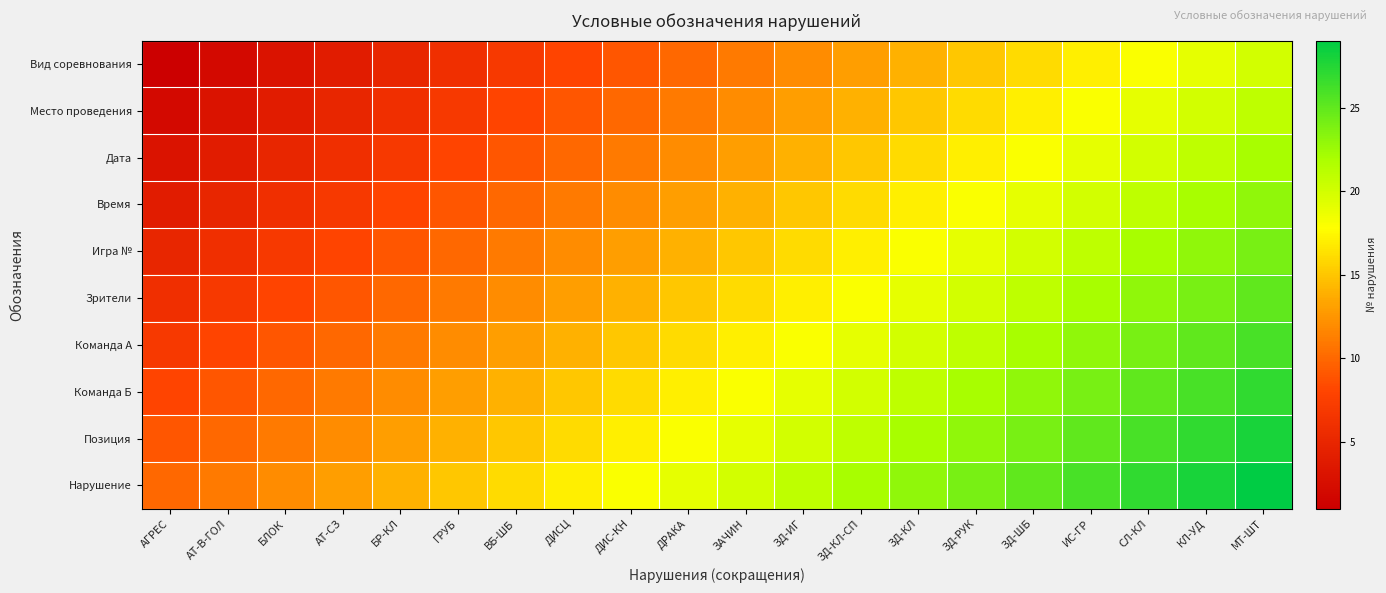

Reading left to right, extract all data points from this chart.

Вид соревнования: АГРЕС=1	АТ-В-ГОЛ=2	БЛОК=3	АТ-СЗ=4	БР-КЛ=5	ГРУБ=6	ВБ-ШБ=7	ДИСЦ=8	ДИС-КН=9	ДРАКА=10	ЗАЧИН=11	ЗД-ИГ=12	ЗД-КЛ-СП=13	ЗД-КЛ=14	ЗД-РУК=15	ЗД-ШБ=16	ИС-ГР=17	СЛ-КЛ=18	КЛ-УД=19	МТ-ШТ=20
Место проведения: АГРЕС=2	АТ-В-ГОЛ=3	БЛОК=4	АТ-СЗ=5	БР-КЛ=6	ГРУБ=7	ВБ-ШБ=8	ДИСЦ=9	ДИС-КН=10	ДРАКА=11	ЗАЧИН=12	ЗД-ИГ=13	ЗД-КЛ-СП=14	ЗД-КЛ=15	ЗД-РУК=16	ЗД-ШБ=17	ИС-ГР=18	СЛ-КЛ=19	КЛ-УД=20	МТ-ШТ=21
Дата: АГРЕС=3	АТ-В-ГОЛ=4	БЛОК=5	АТ-СЗ=6	БР-КЛ=7	ГРУБ=8	ВБ-ШБ=9	ДИСЦ=10	ДИС-КН=11	ДРАКА=12	ЗАЧИН=13	ЗД-ИГ=14	ЗД-КЛ-СП=15	ЗД-КЛ=16	ЗД-РУК=17	ЗД-ШБ=18	ИС-ГР=19	СЛ-КЛ=20	КЛ-УД=21	МТ-ШТ=22
Время: АГРЕС=4	АТ-В-ГОЛ=5	БЛОК=6	АТ-СЗ=7	БР-КЛ=8	ГРУБ=9	ВБ-ШБ=10	ДИСЦ=11	ДИС-КН=12	ДРАКА=13	ЗАЧИН=14	ЗД-ИГ=15	ЗД-КЛ-СП=16	ЗД-КЛ=17	ЗД-РУК=18	ЗД-ШБ=19	ИС-ГР=20	СЛ-КЛ=21	КЛ-УД=22	МТ-ШТ=23
Игра №: АГРЕС=5	АТ-В-ГОЛ=6	БЛОК=7	АТ-СЗ=8	БР-КЛ=9	ГРУБ=10	ВБ-ШБ=11	ДИСЦ=12	ДИС-КН=13	ДРАКА=14	ЗАЧИН=15	ЗД-ИГ=16	ЗД-КЛ-СП=17	ЗД-КЛ=18	ЗД-РУК=19	ЗД-ШБ=20	ИС-ГР=21	СЛ-КЛ=22	КЛ-УД=23	МТ-ШТ=24
Зрители: АГРЕС=6	АТ-В-ГОЛ=7	БЛОК=8	АТ-СЗ=9	БР-КЛ=10	ГРУБ=11	ВБ-ШБ=12	ДИСЦ=13	ДИС-КН=14	ДРАКА=15	ЗАЧИН=16	ЗД-ИГ=17	ЗД-КЛ-СП=18	ЗД-КЛ=19	ЗД-РУК=20	ЗД-ШБ=21	ИС-ГР=22	СЛ-КЛ=23	КЛ-УД=24	МТ-ШТ=25
Команда А: АГРЕС=7	АТ-В-ГОЛ=8	БЛОК=9	АТ-СЗ=10	БР-КЛ=11	ГРУБ=12	ВБ-ШБ=13	ДИСЦ=14	ДИС-КН=15	ДРАКА=16	ЗАЧИН=17	ЗД-ИГ=18	ЗД-КЛ-СП=19	ЗД-КЛ=20	ЗД-РУК=21	ЗД-ШБ=22	ИС-ГР=23	СЛ-КЛ=24	КЛ-УД=25	МТ-ШТ=26
Команда Б: АГРЕС=8	АТ-В-ГОЛ=9	БЛОК=10	АТ-СЗ=11	БР-КЛ=12	ГРУБ=13	ВБ-ШБ=14	ДИСЦ=15	ДИС-КН=16	ДРАКА=17	ЗАЧИН=18	ЗД-ИГ=19	ЗД-КЛ-СП=20	ЗД-КЛ=21	ЗД-РУК=22	ЗД-ШБ=23	ИС-ГР=24	СЛ-КЛ=25	КЛ-УД=26	МТ-ШТ=27
Позиция: АГРЕС=9	АТ-В-ГОЛ=10	БЛОК=11	АТ-СЗ=12	БР-КЛ=13	ГРУБ=14	ВБ-ШБ=15	ДИСЦ=16	ДИС-КН=17	ДРАКА=18	ЗАЧИН=19	ЗД-ИГ=20	ЗД-КЛ-СП=21	ЗД-КЛ=22	ЗД-РУК=23	ЗД-ШБ=24	ИС-ГР=25	СЛ-КЛ=26	КЛ-УД=27	МТ-ШТ=28
Нарушение: АГРЕС=10	АТ-В-ГОЛ=11	БЛОК=12	АТ-СЗ=13	БР-КЛ=14	ГРУБ=15	ВБ-ШБ=16	ДИСЦ=17	ДИС-КН=18	ДРАКА=19	ЗАЧИН=20	ЗД-ИГ=21	ЗД-КЛ-СП=22	ЗД-КЛ=23	ЗД-РУК=24	ЗД-ШБ=25	ИС-ГР=26	СЛ-КЛ=27	КЛ-УД=28	МТ-ШТ=29